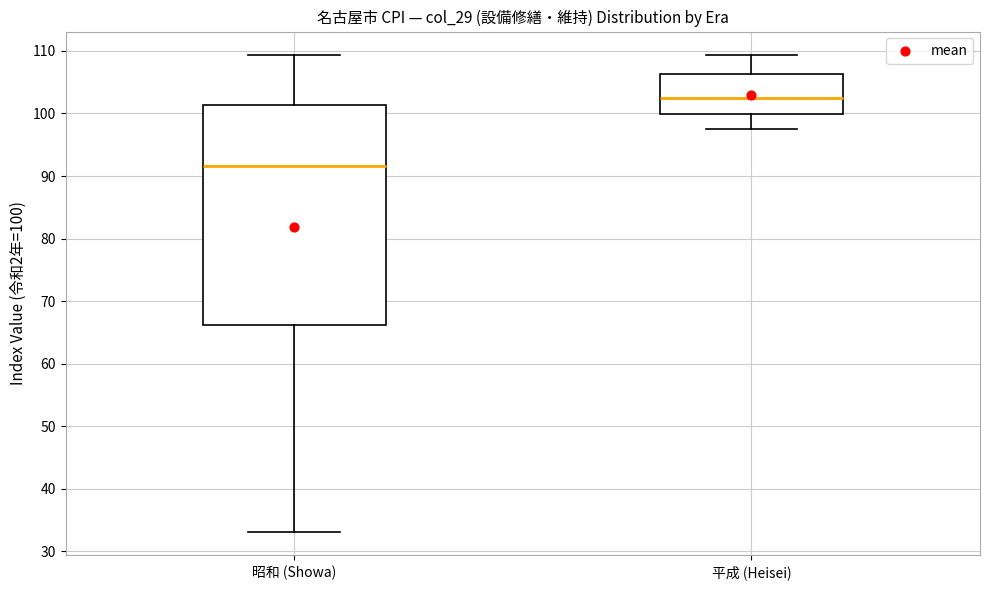

Comparing the boxes themselves (not the whiskers), which one is the tallest?

昭和 (Showa)